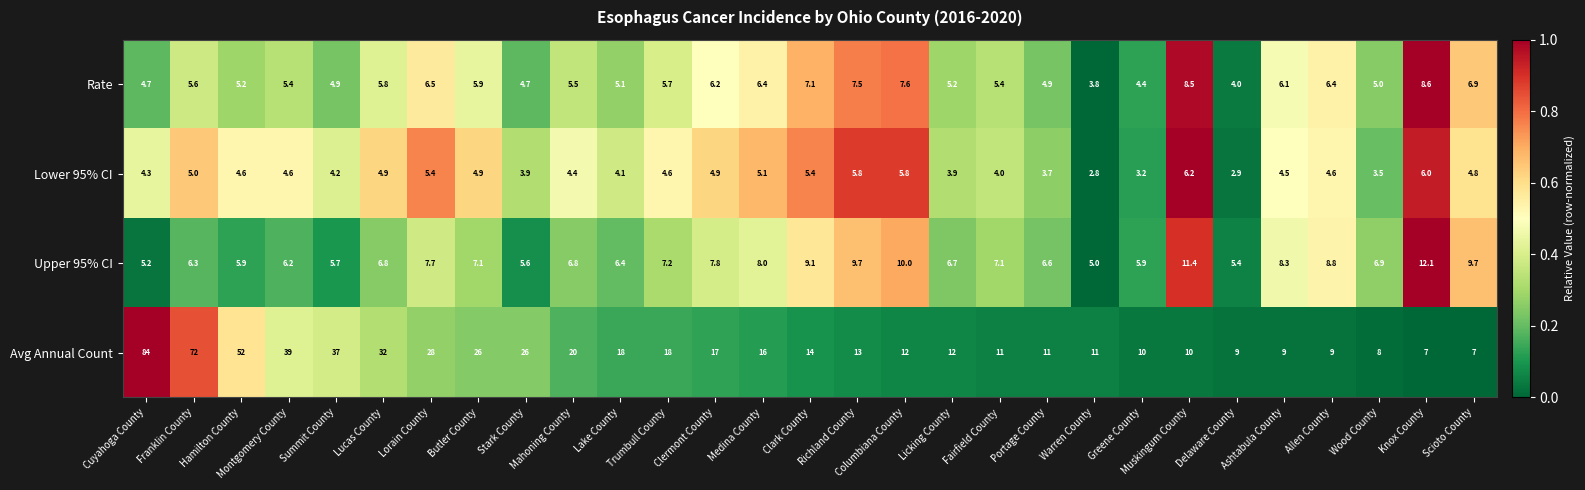

True or false: Rate has a value of 5.7 at Trumbull County.

True